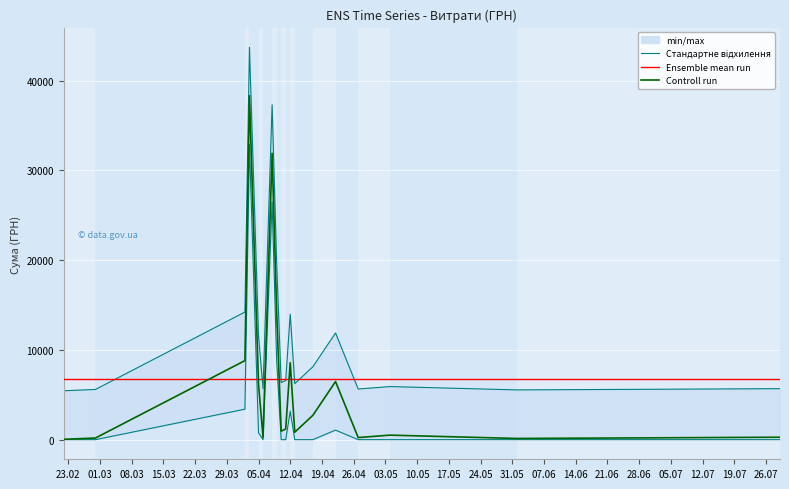

What is the label of the 32nd point from the right?

13.04.2016